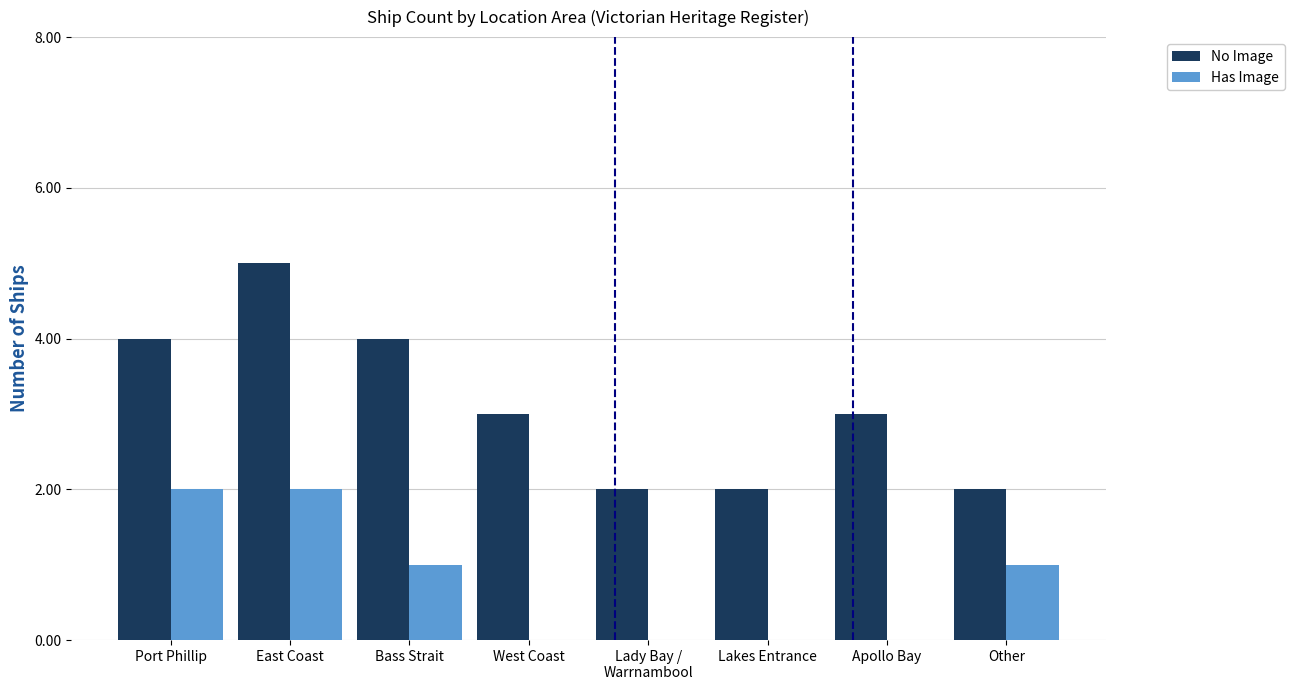

What is the greatest value displayed?

5